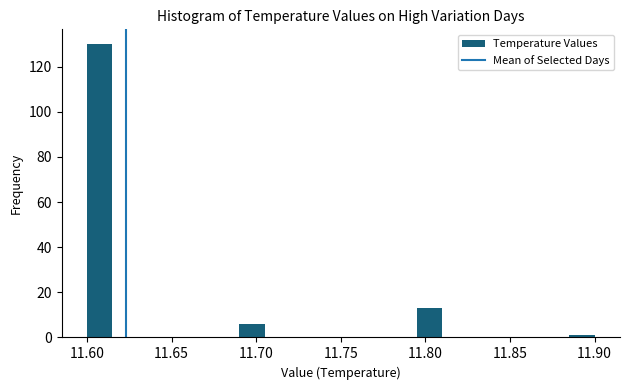

Around what value on the x-axis is the tallest bar? Give the approximate position of its centre, as read against the axis.

11.610